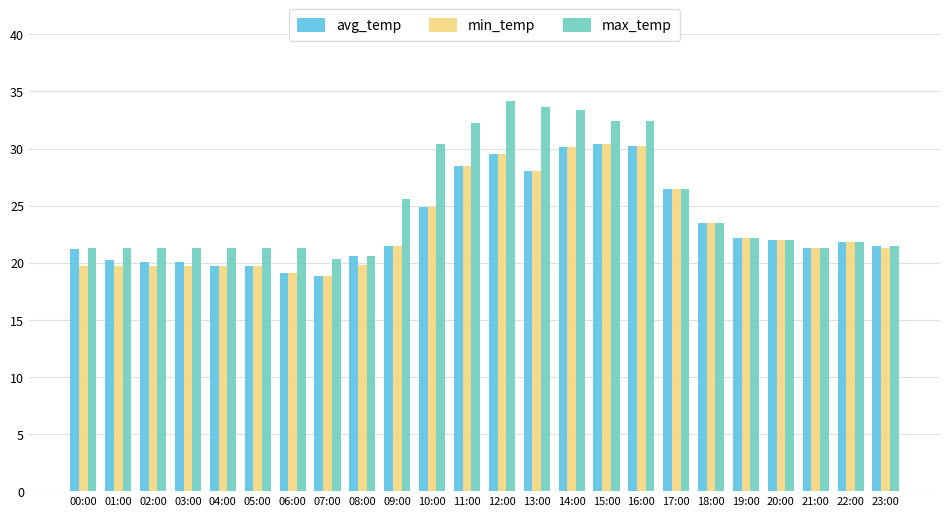

What is the total value across all series at 02:00?

61.1